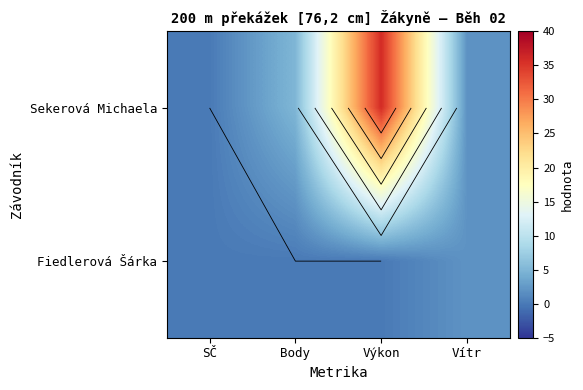

How many data points in Fiedlerová Šárka are above 0?

1